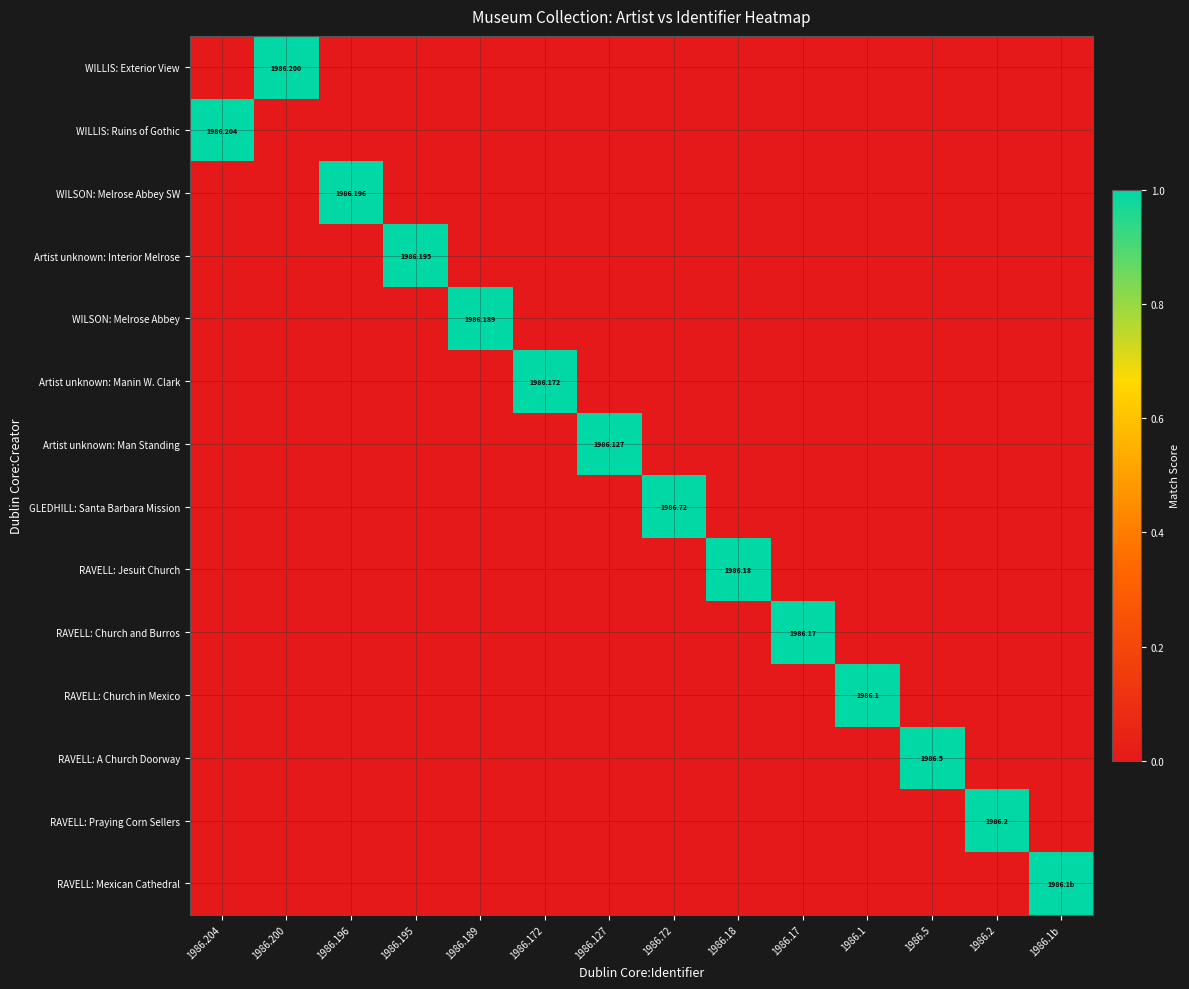

At 1986.18, list the series in order from smallest to largest.

WILLIS: Exterior View, WILLIS: Ruins of Gothic, WILSON: Melrose Abbey SW, Artist unknown: Interior Melrose, WILSON: Melrose Abbey, Artist unknown: Manin W. Clark, Artist unknown: Man Standing, GLEDHILL: Santa Barbara Mission, RAVELL: Church and Burros, RAVELL: Church in Mexico, RAVELL: A Church Doorway, RAVELL: Praying Corn Sellers, RAVELL: Mexican Cathedral, RAVELL: Jesuit Church